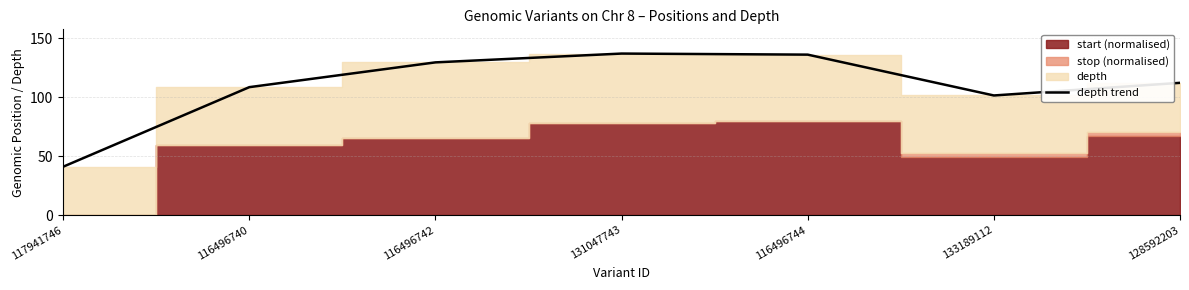

The chart shows a value of 136.0 at 116496744. True or false?

True